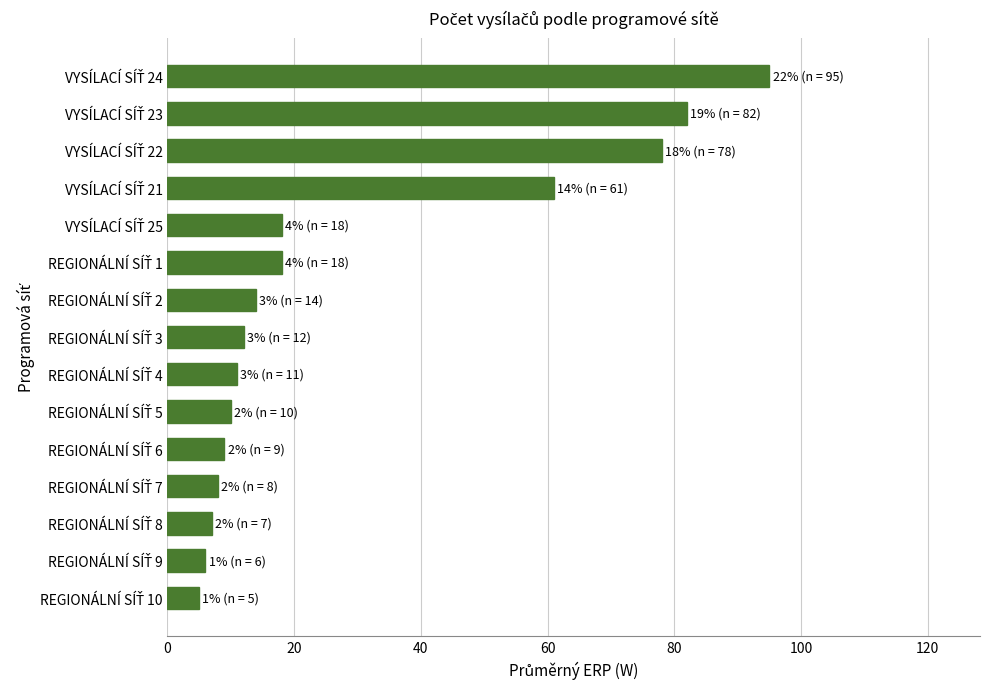

What is the difference between the maximum and second lowest values?

89